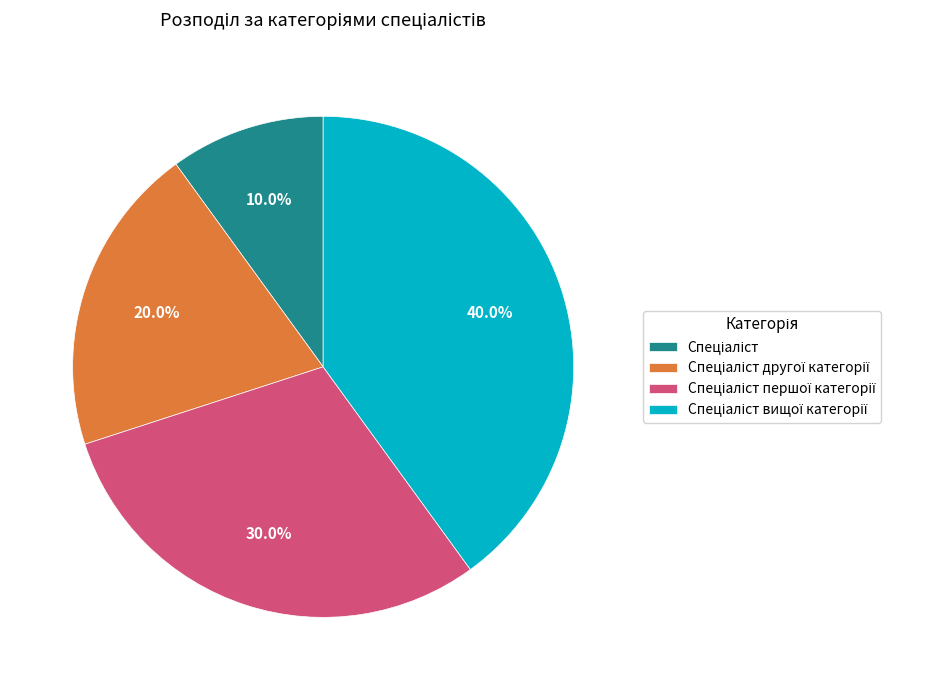

Is there a majority slice in this chart?

No